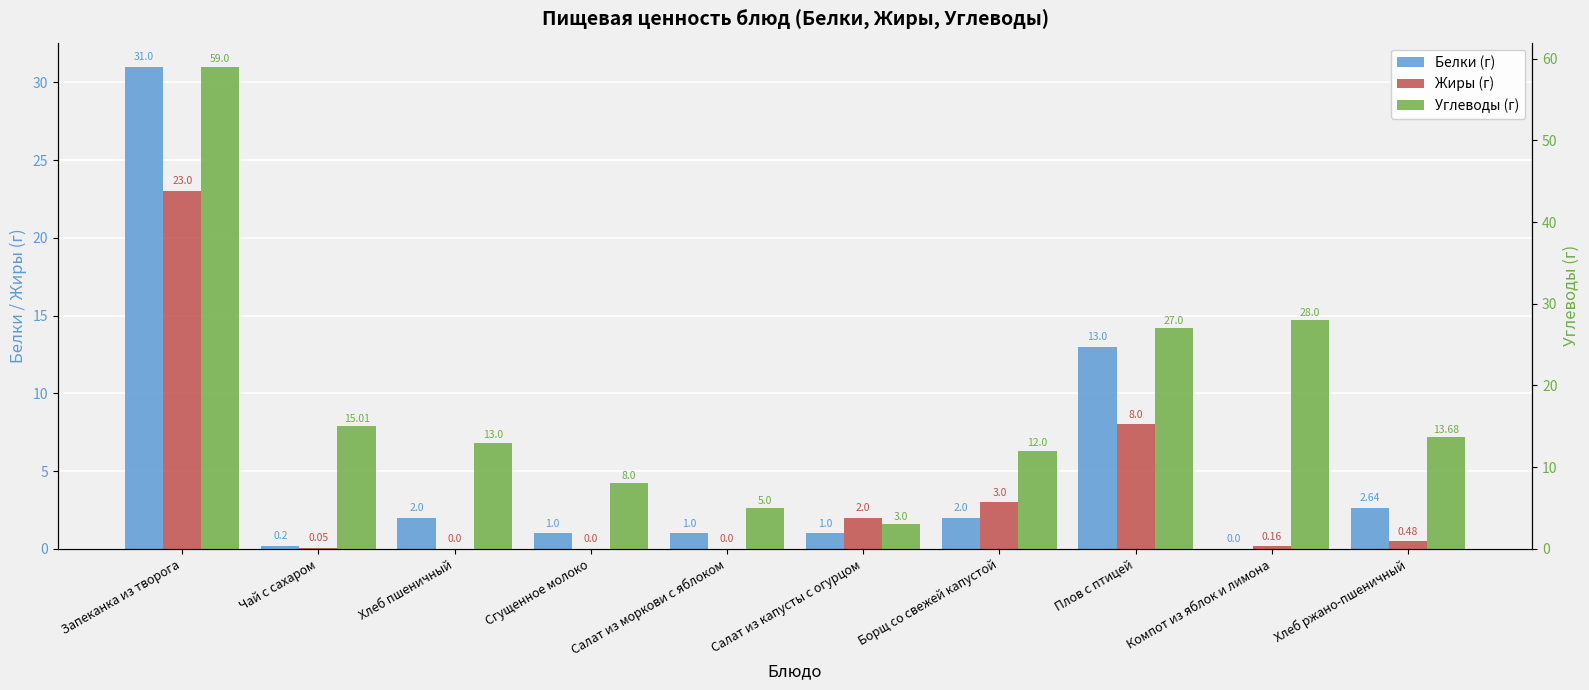

What is the difference between the highest and lowest values at Сгущенное молоко?

8.0